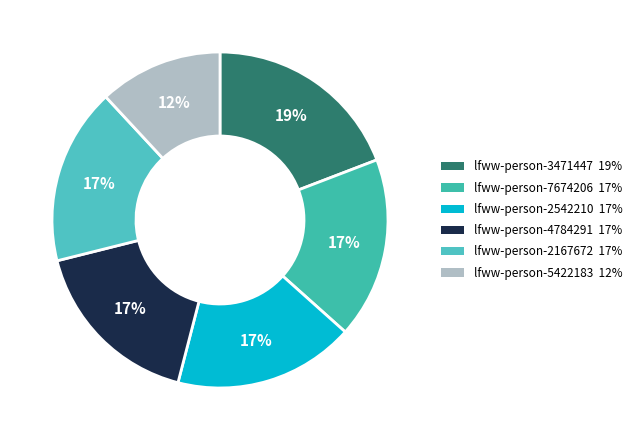

How many slices are in this pie chart?

6